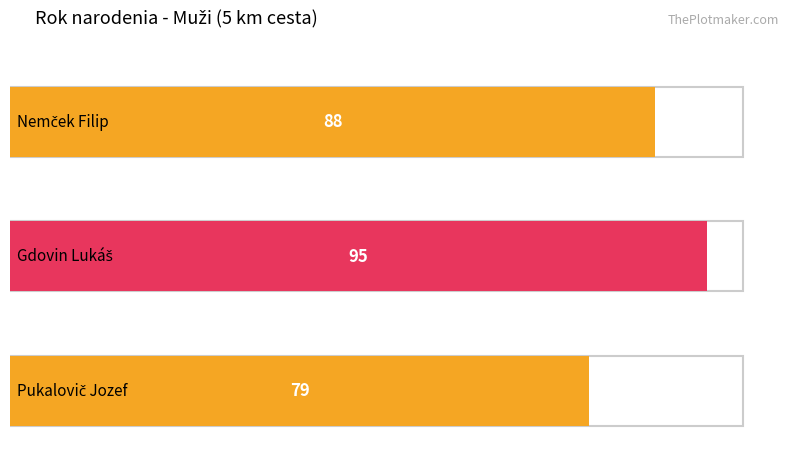

What is the smallest value displayed?

79